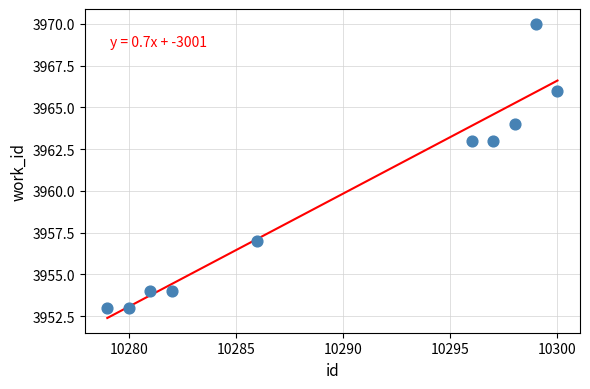

What is the range of Y values (max minus min)?

17